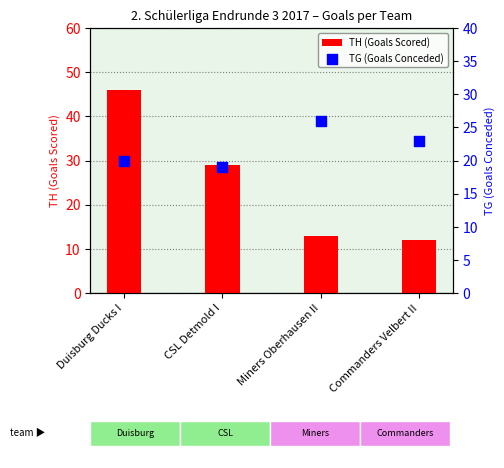

Which series has the largest total across all categories?

TH (Goals Scored)